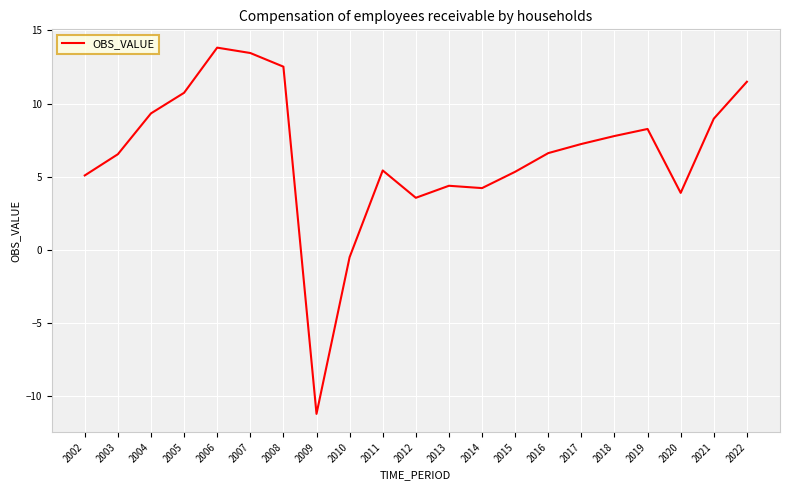

What is the change in value from 2011 to 2019?

+2.8